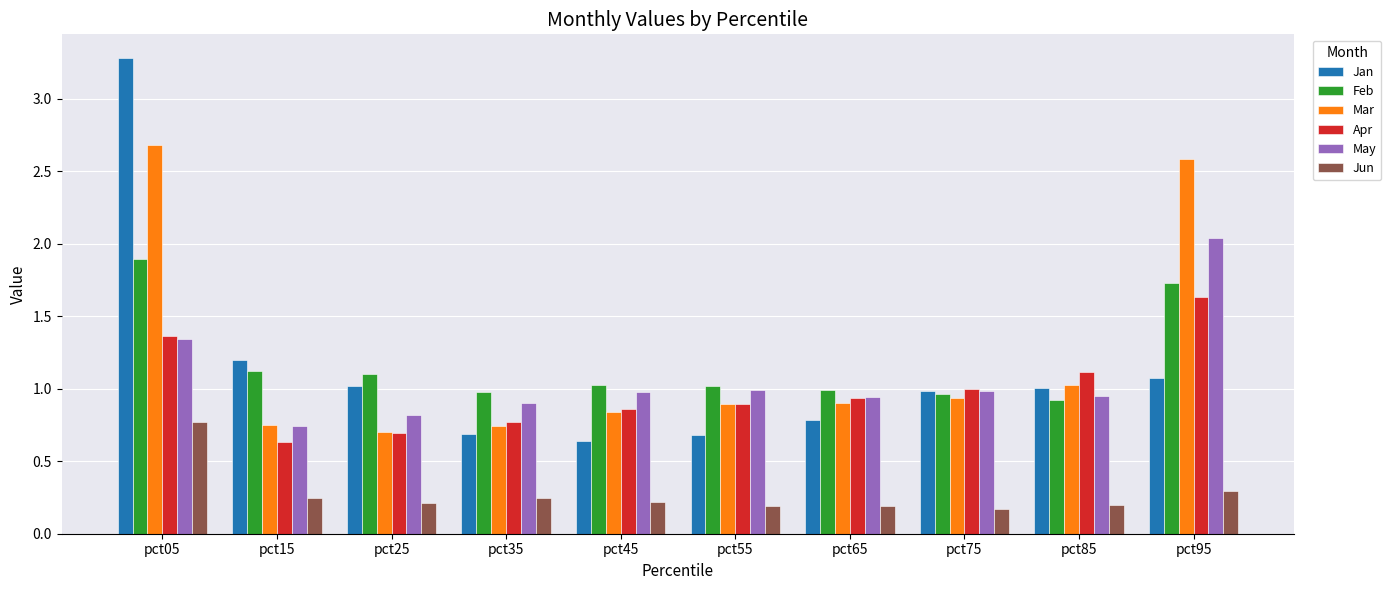

Which category has the highest value in the Jun series?

pct05